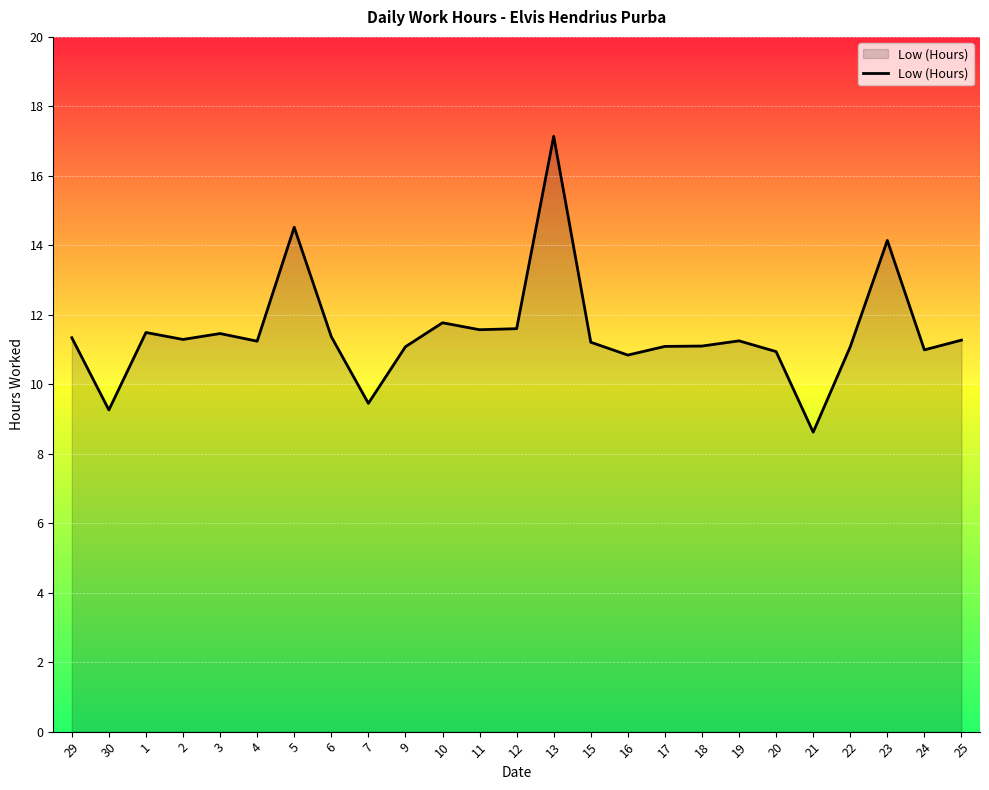

What position from the right is 19?

7